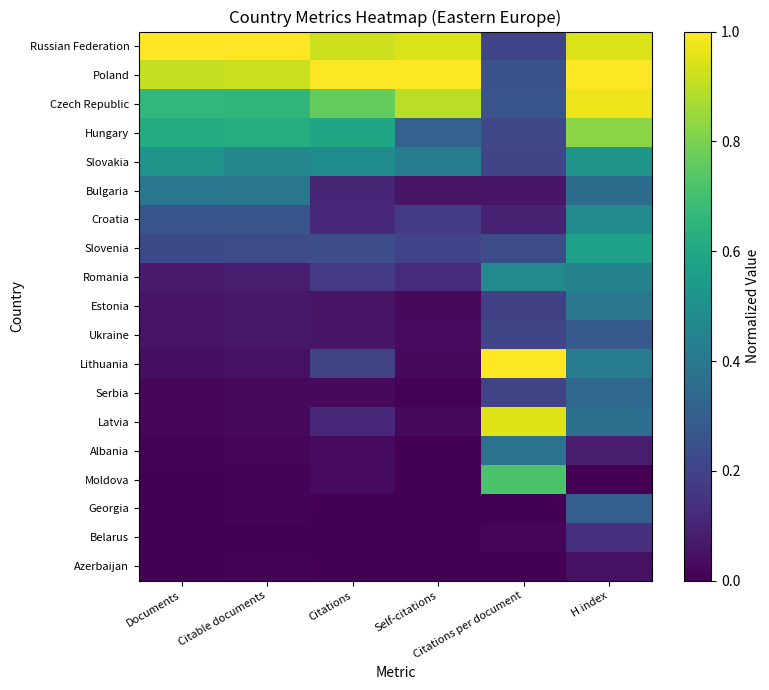

Reading left to right, list all the values displayed in this chart.

Russian Federation: Documents=1.0	Citable documents=1.0	Citations=0.9	Self-citations=0.9	Citations per document=0.2	H index=0.9
Poland: Documents=0.9	Citable documents=0.9	Citations=1.0	Self-citations=1.0	Citations per document=0.2	H index=1.0
Czech Republic: Documents=0.7	Citable documents=0.7	Citations=0.8	Self-citations=0.9	Citations per document=0.3	H index=1.0
Hungary: Documents=0.6	Citable documents=0.6	Citations=0.6	Self-citations=0.3	Citations per document=0.2	H index=0.8
Slovakia: Documents=0.5	Citable documents=0.5	Citations=0.5	Self-citations=0.4	Citations per document=0.2	H index=0.5
Bulgaria: Documents=0.4	Citable documents=0.4	Citations=0.1	Self-citations=0.1	Citations per document=0.1	H index=0.4
Croatia: Documents=0.3	Citable documents=0.3	Citations=0.1	Self-citations=0.2	Citations per document=0.1	H index=0.5
Slovenia: Documents=0.2	Citable documents=0.2	Citations=0.2	Self-citations=0.2	Citations per document=0.2	H index=0.6
Romania: Documents=0.1	Citable documents=0.1	Citations=0.2	Self-citations=0.1	Citations per document=0.5	H index=0.4
Estonia: Documents=0.1	Citable documents=0.1	Citations=0.1	Self-citations=0.0	Citations per document=0.2	H index=0.4
Ukraine: Documents=0.1	Citable documents=0.1	Citations=0.1	Self-citations=0.0	Citations per document=0.2	H index=0.3
Lithuania: Documents=0.0	Citable documents=0.0	Citations=0.2	Self-citations=0.0	Citations per document=1.0	H index=0.4
Serbia: Documents=0.0	Citable documents=0.0	Citations=0.0	Self-citations=0.0	Citations per document=0.2	H index=0.3
Latvia: Documents=0.0	Citable documents=0.0	Citations=0.1	Self-citations=0.0	Citations per document=1.0	H index=0.4
Albania: Documents=0.0	Citable documents=0.0	Citations=0.0	Self-citations=0.0	Citations per document=0.4	H index=0.1
Moldova: Documents=0.0	Citable documents=0.0	Citations=0.0	Self-citations=0.0	Citations per document=0.7	H index=0.0
Georgia: Documents=0.0	Citable documents=0.0	Citations=0.0	Self-citations=0.0	Citations per document=0.0	H index=0.3
Belarus: Documents=0.0	Citable documents=0.0	Citations=0.0	Self-citations=0.0	Citations per document=0.0	H index=0.1
Azerbaijan: Documents=0.0	Citable documents=0.0	Citations=0.0	Self-citations=0.0	Citations per document=0.0	H index=0.0